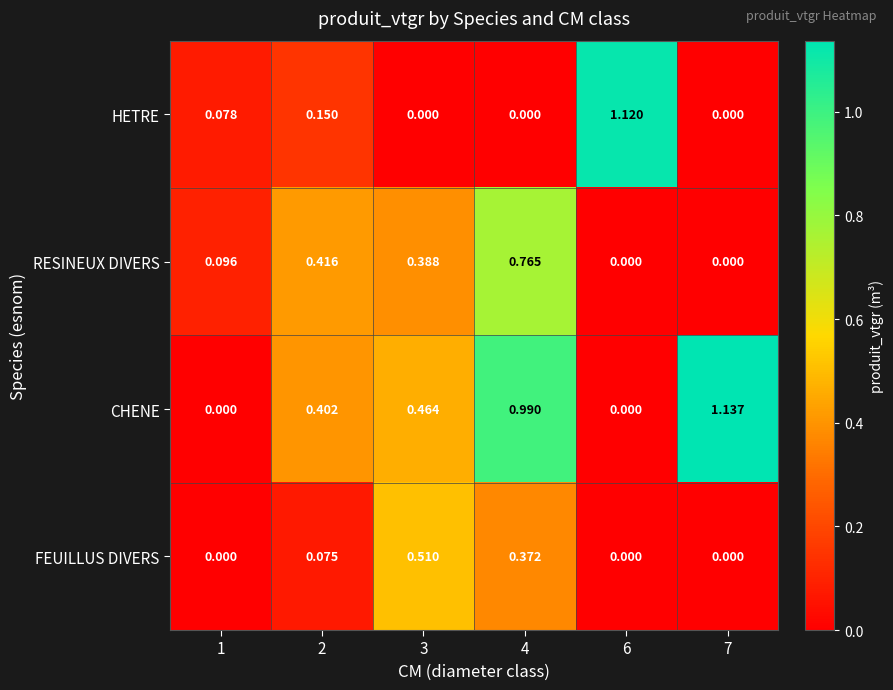

Which series has the largest range (max minus min)?

CHENE